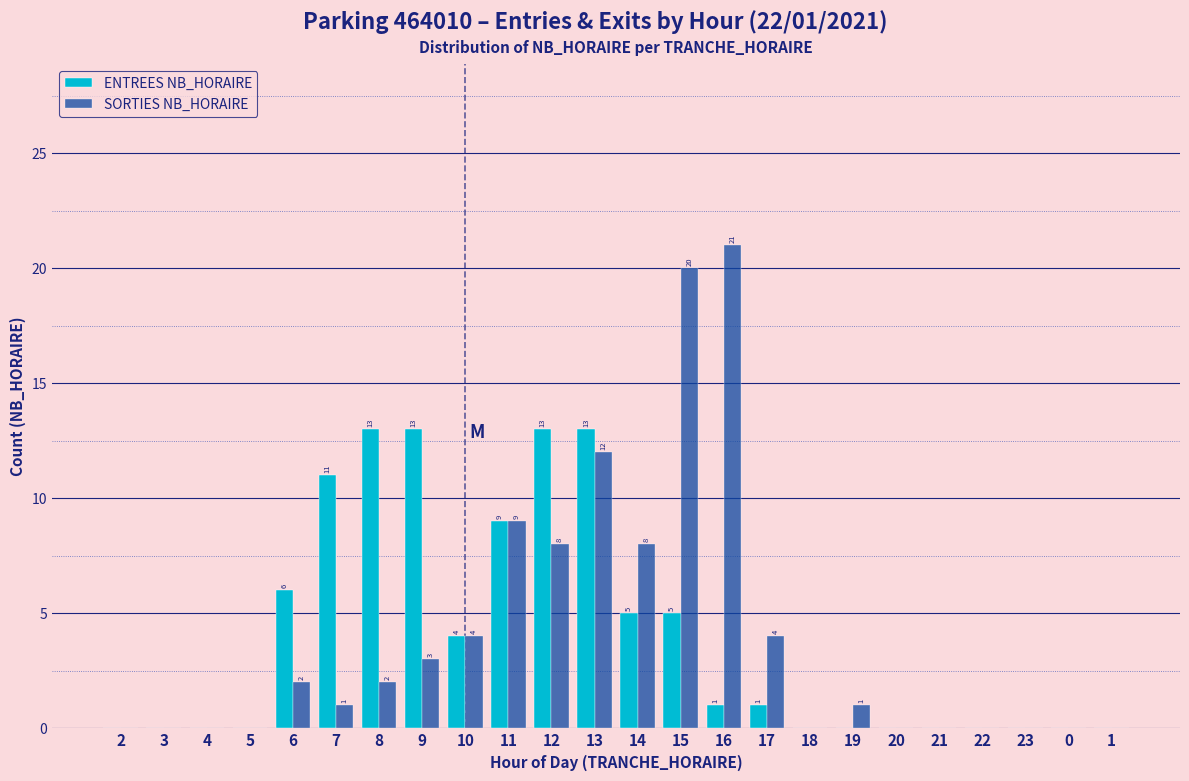

Reading right to left, transcribe all the data shown in this chart.

ENTREES NB_HORAIRE: 1=0	0=0	23=0	22=0	21=0	20=0	19=0	18=0	17=1	16=1	15=5	14=5	13=13	12=13	11=9	10=4	9=13	8=13	7=11	6=6	5=0	4=0	3=0	2=0
SORTIES NB_HORAIRE: 1=0	0=0	23=0	22=0	21=0	20=0	19=1	18=0	17=4	16=21	15=20	14=8	13=12	12=8	11=9	10=4	9=3	8=2	7=1	6=2	5=0	4=0	3=0	2=0